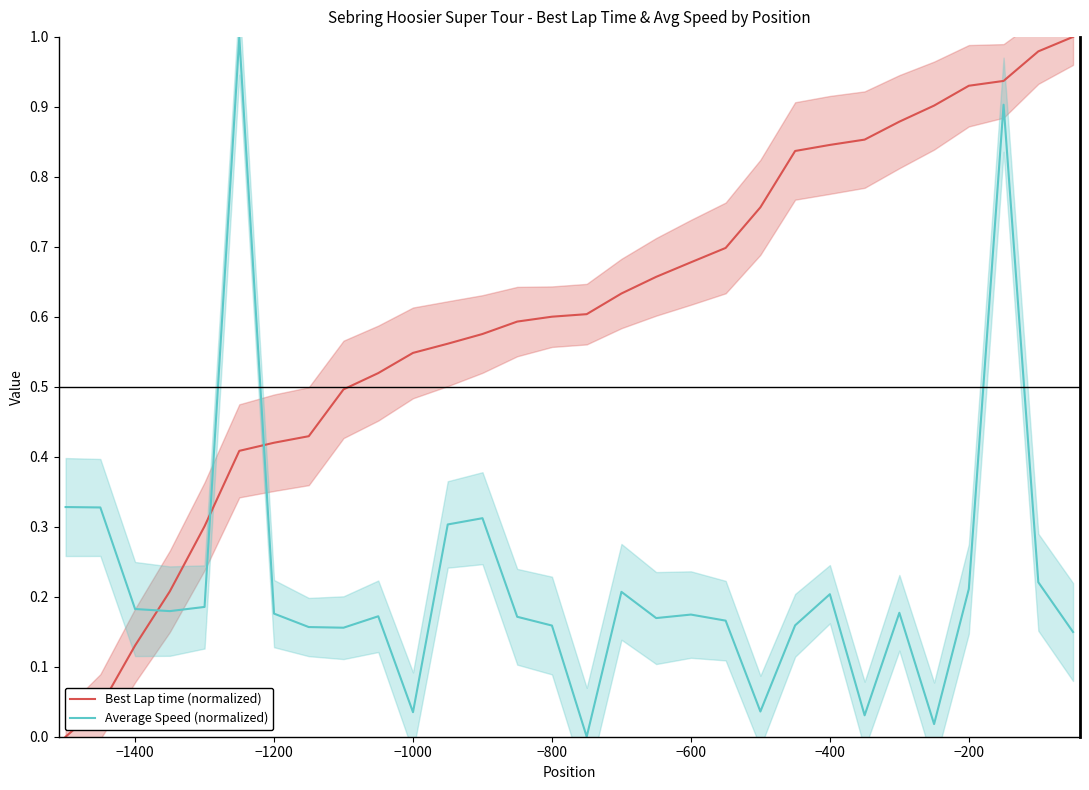

Rank the series by their average value, from lowest to highest.

Average Speed (normalized), Best Lap time (normalized)